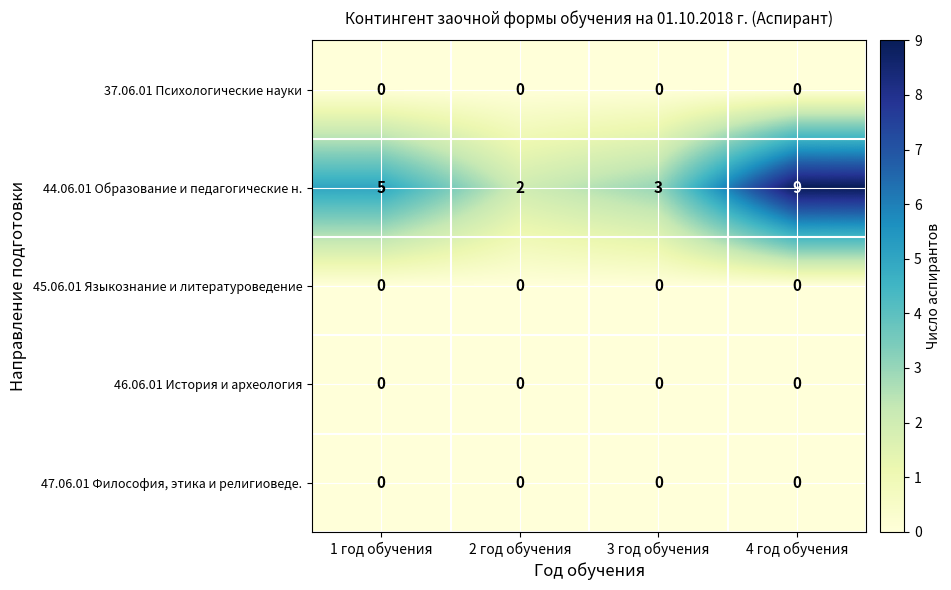

True or false: 44.06.01 Образование и педагогические н. has a value of 3 at 2 год обучения.

False